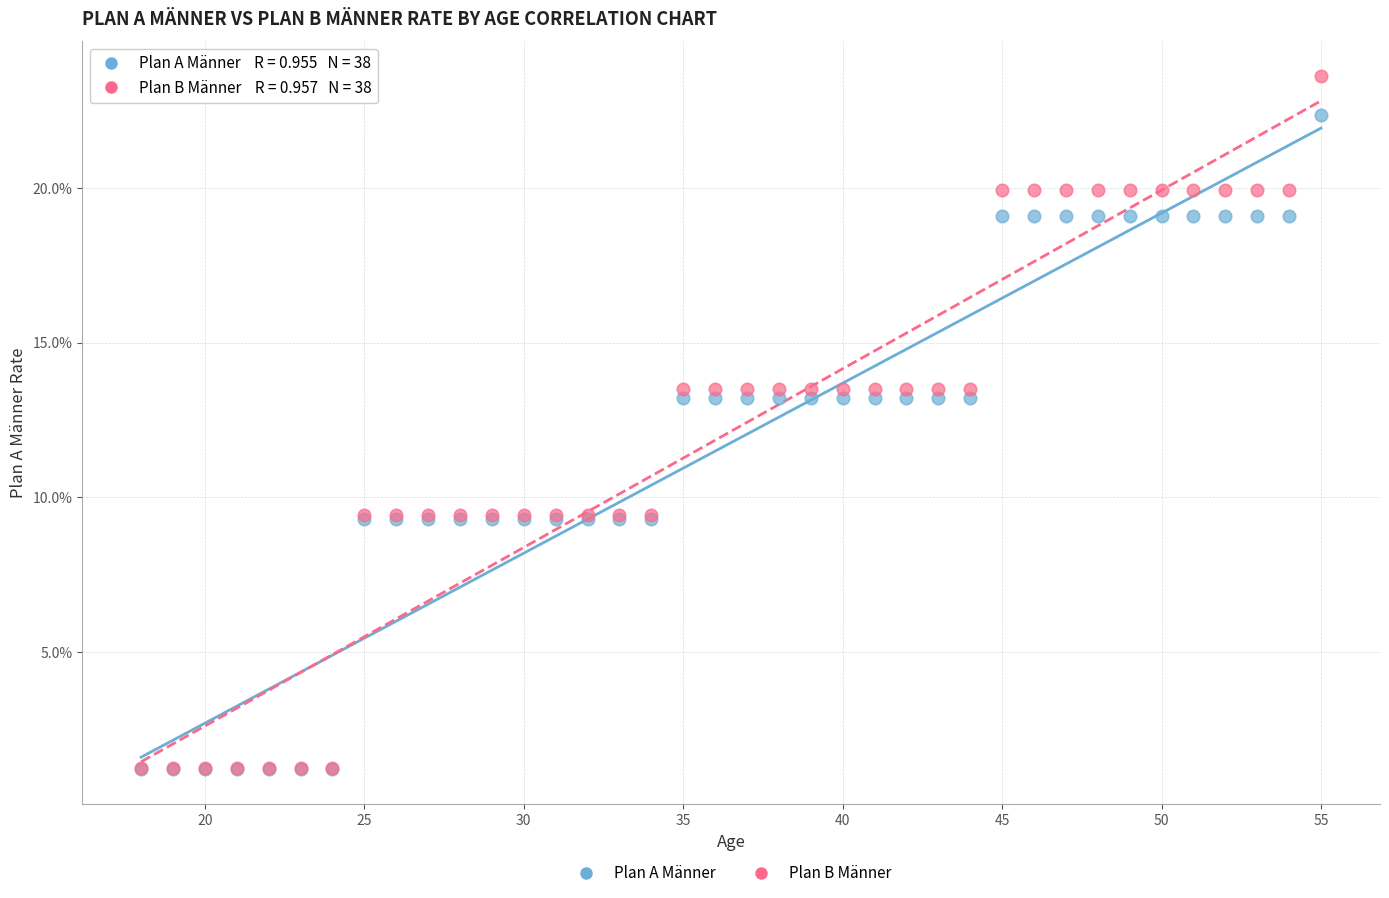

What are all the series names shown in the legend?

Plan A Männer, Plan B Männer